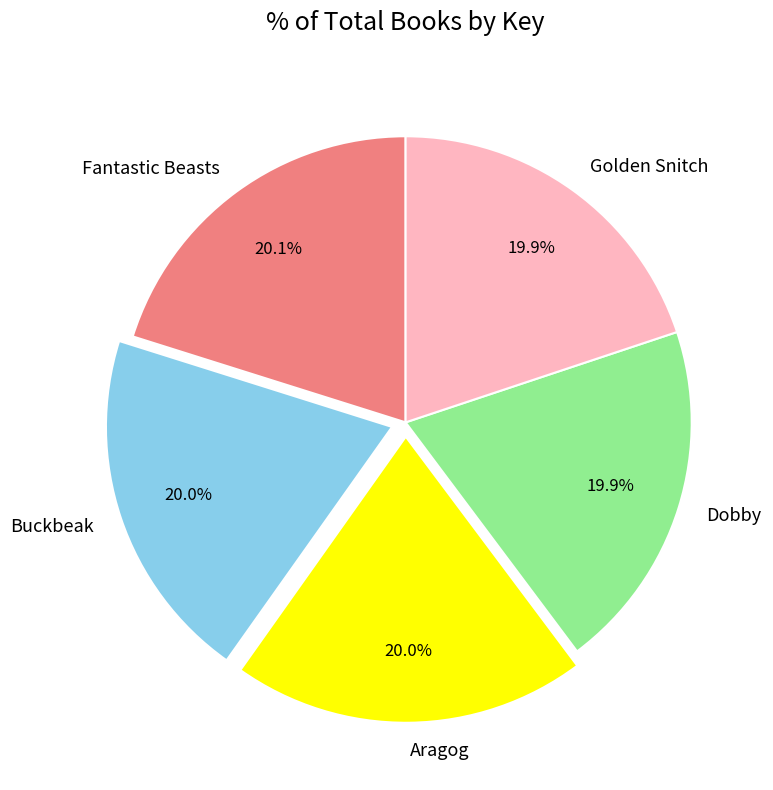

Approximately how many times larger is the value at Golden Snitch compared to Fantastic Beasts?

1.0